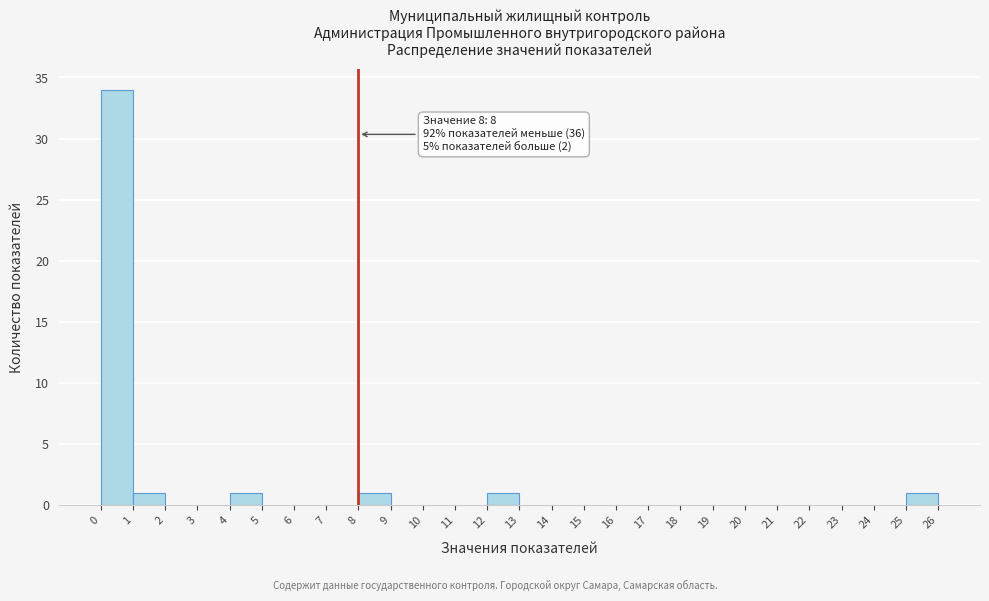

Which range on the x-axis has the tallest bar?

0 to 1